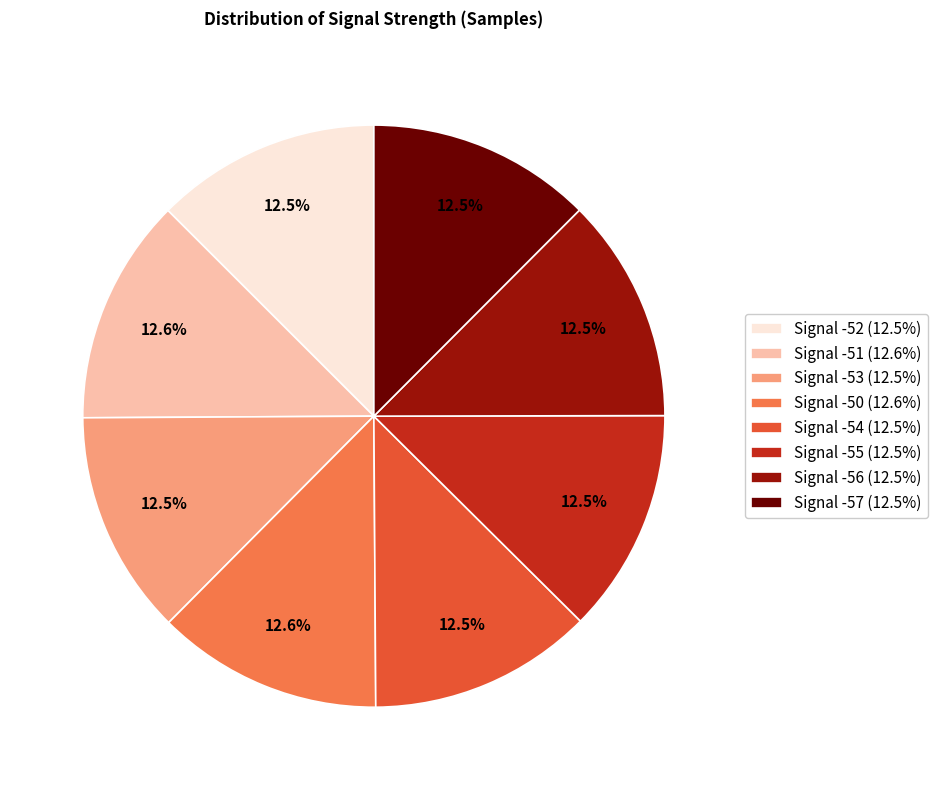

How many segments does this pie chart have?

8